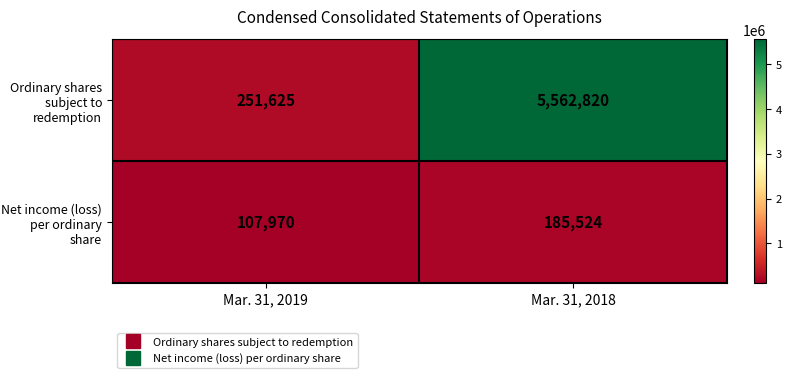

What is the total value across all series at Mar. 31, 2019?

359595